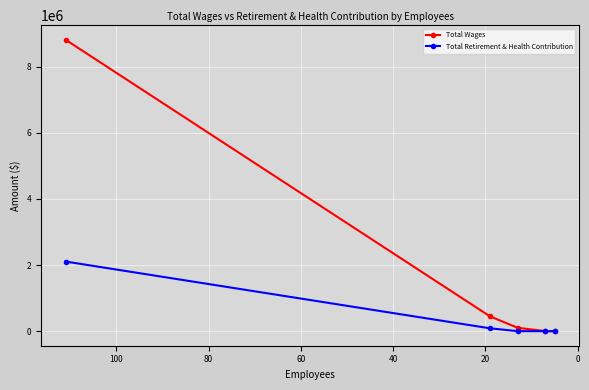

What are all the series names shown in the legend?

Total Wages, Total Retirement & Health Contribution